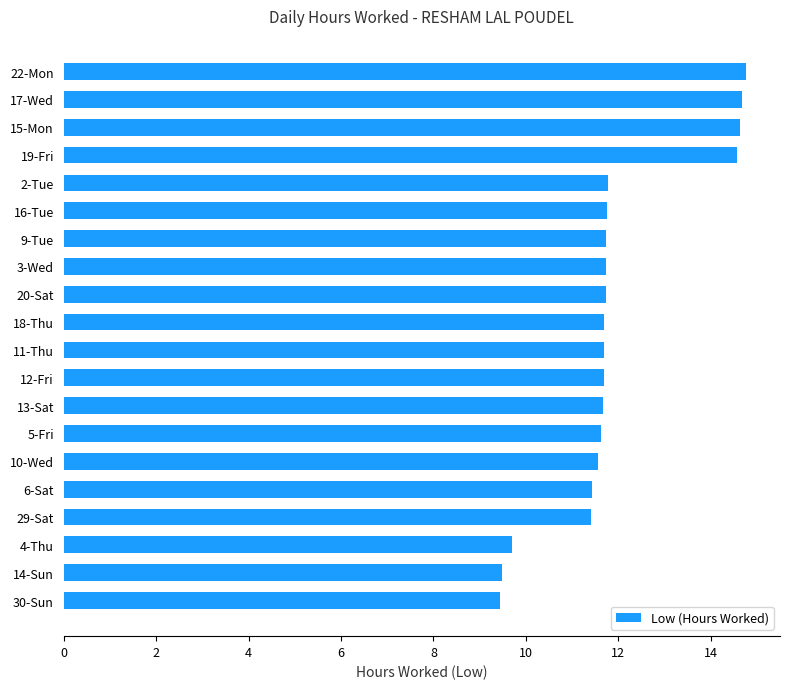

What is the ratio of the value at 6-Sat to the value at 19-Fri?

0.8